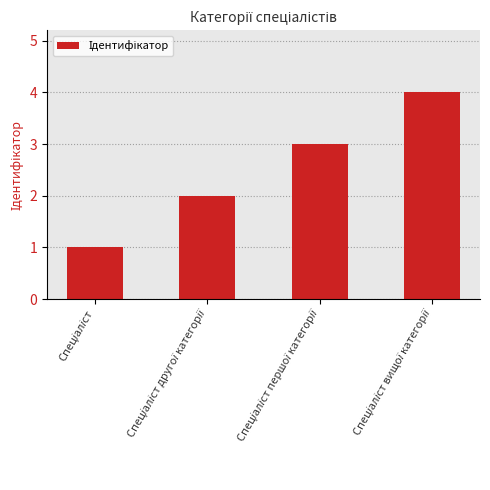

What is the greatest value displayed?

4